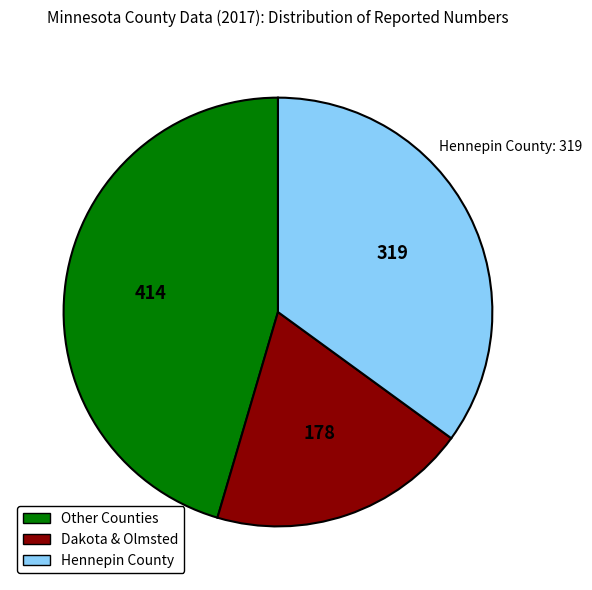

Is there any slice that represents more than half of the pie?

No